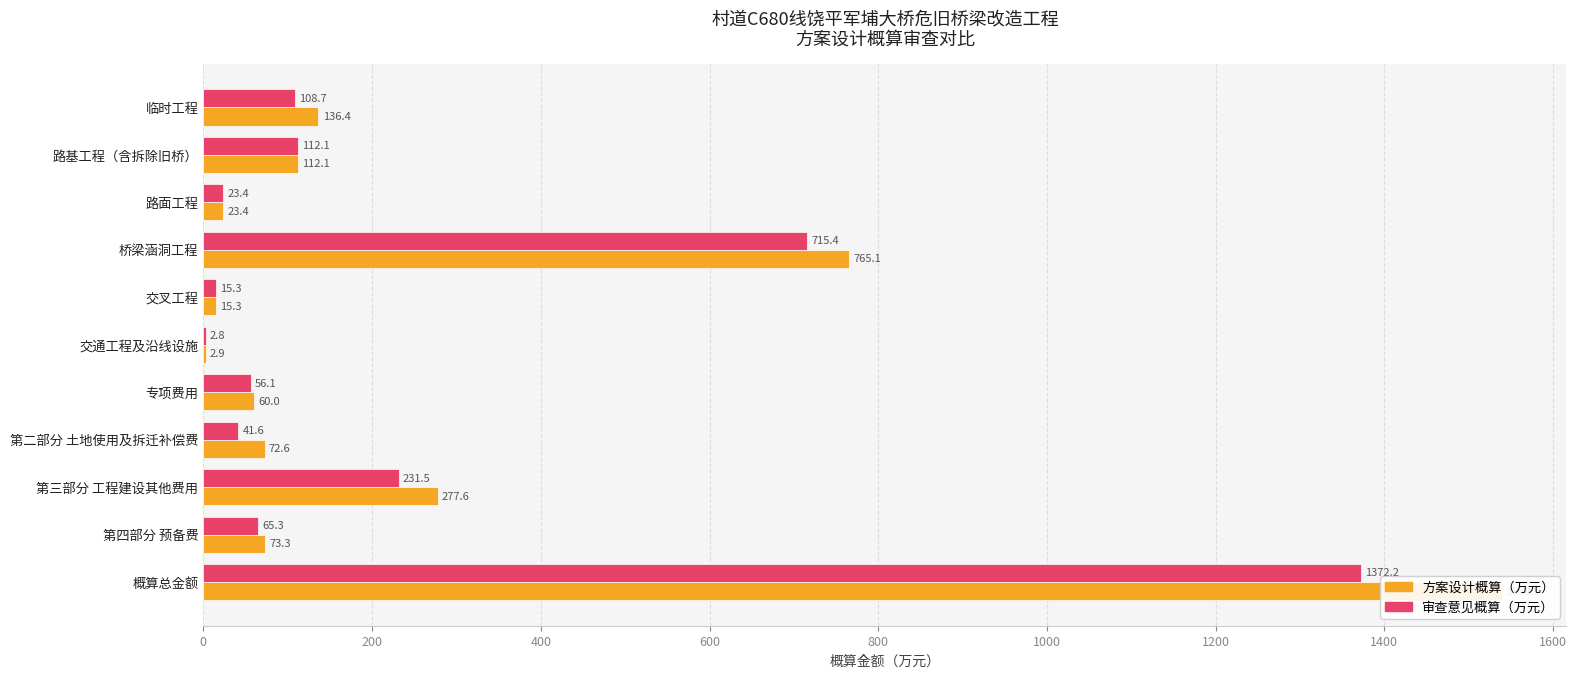

What is the approximate value of 审查意见概算（万元） at 概算总金额?

1372.2